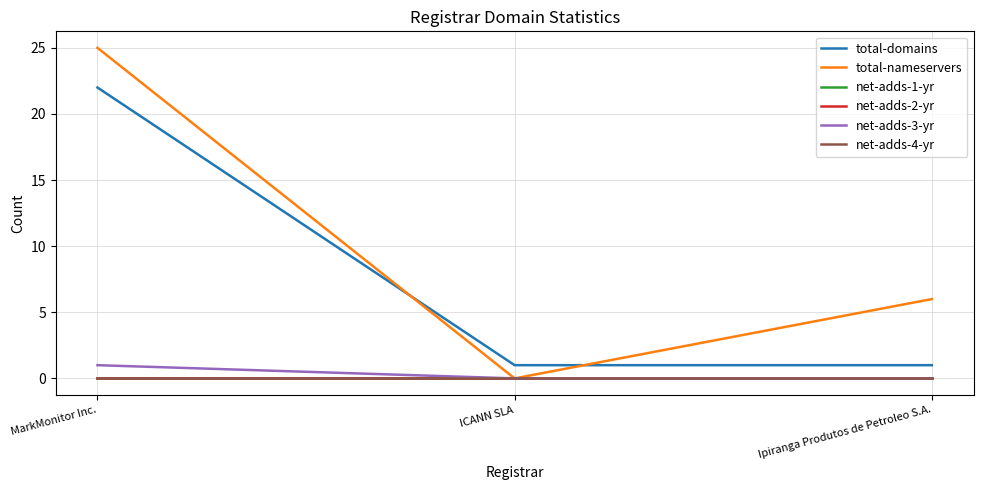

Does the chart display data point markers on the line(s)?

No